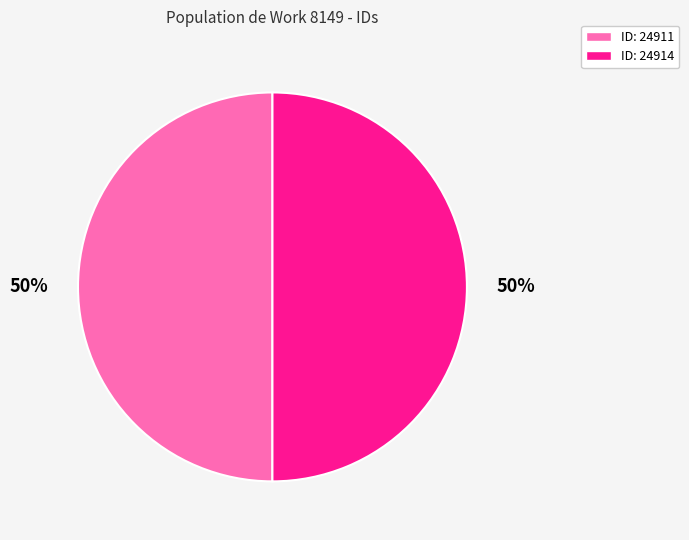

Count the number of slices in the pie.

2